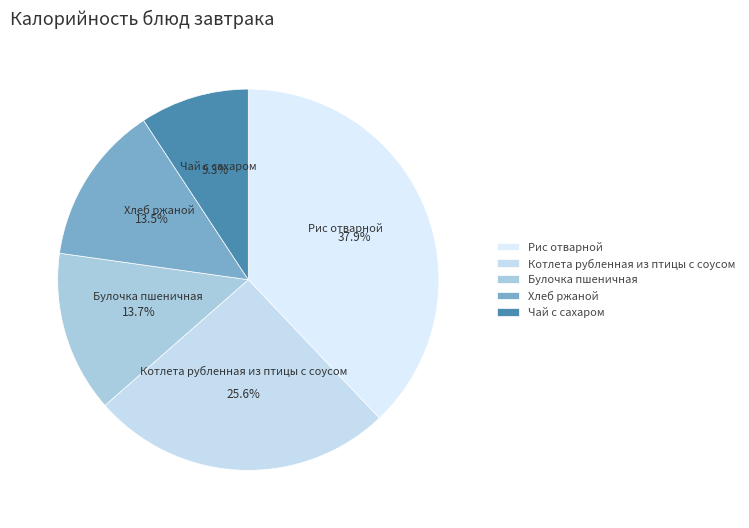

Which slice is the smallest?

Чай с сахаром